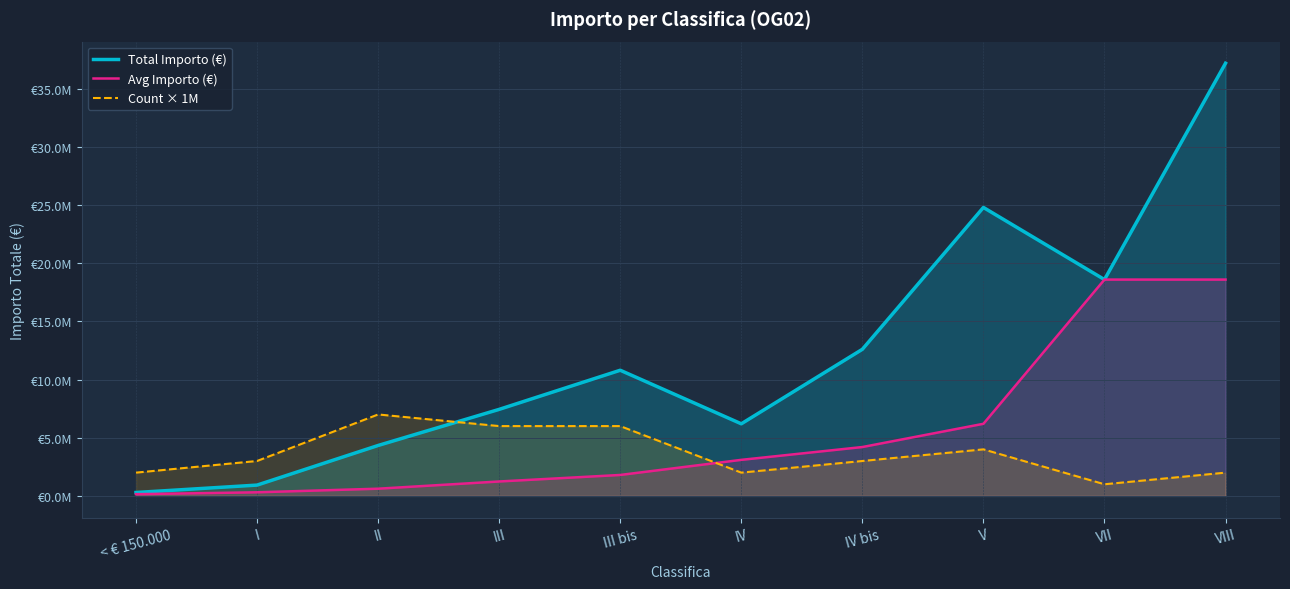

Which series has the widest spread of values?

Total Importo (€)